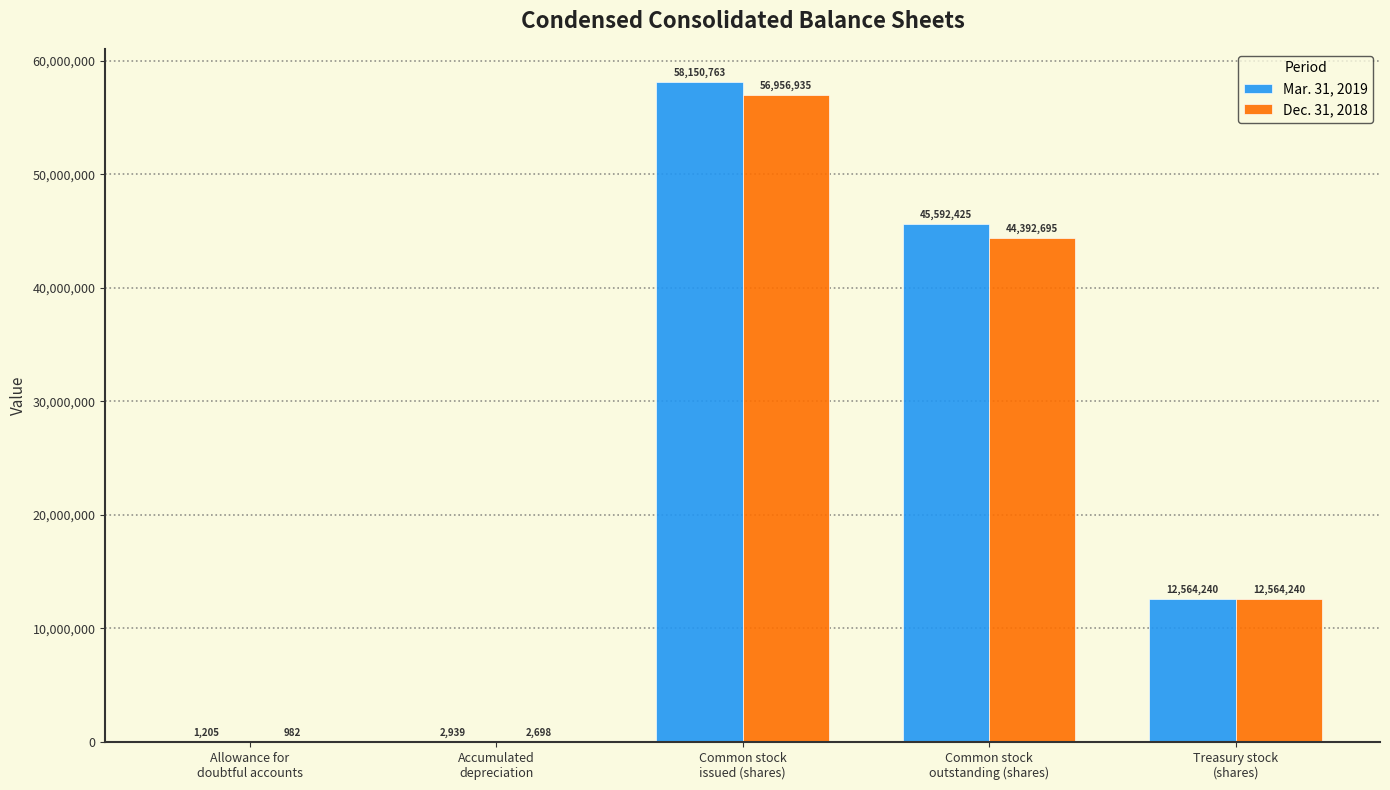

What is the sum of all Mar. 31, 2019 values?

116311572